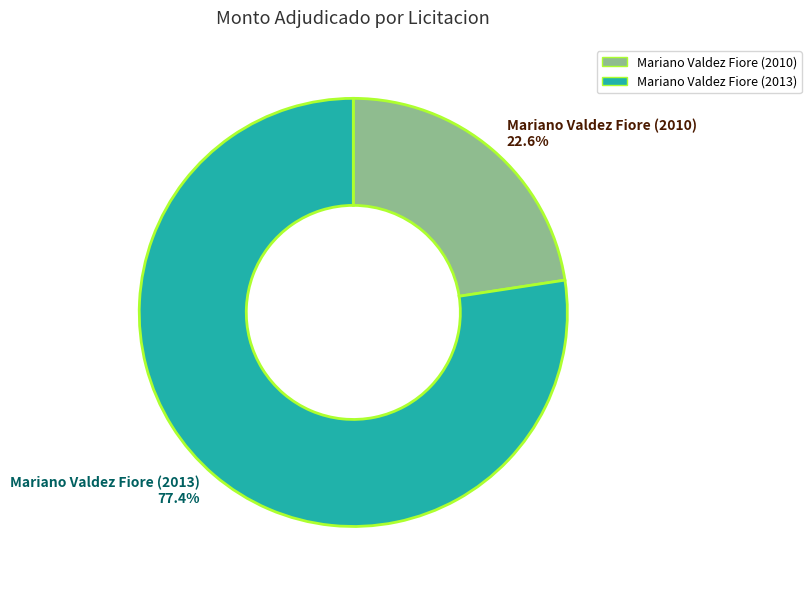

Rank the categories by value from highest to lowest.

Mariano Valdez Fiore (2013), Mariano Valdez Fiore (2010)